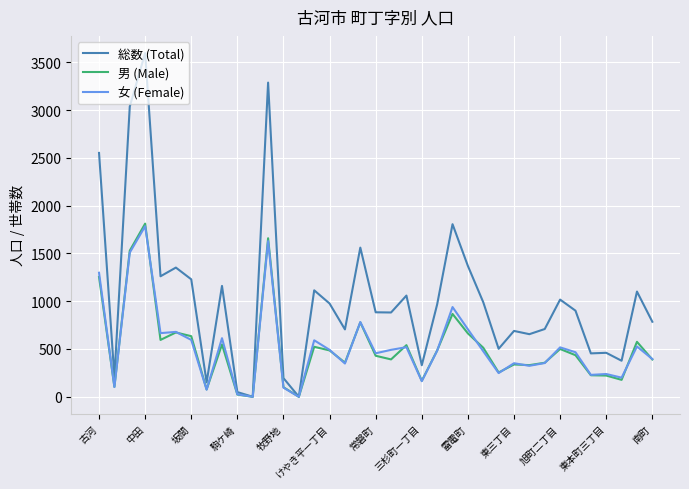

Which series has the largest total across all categories?

総数 (Total)